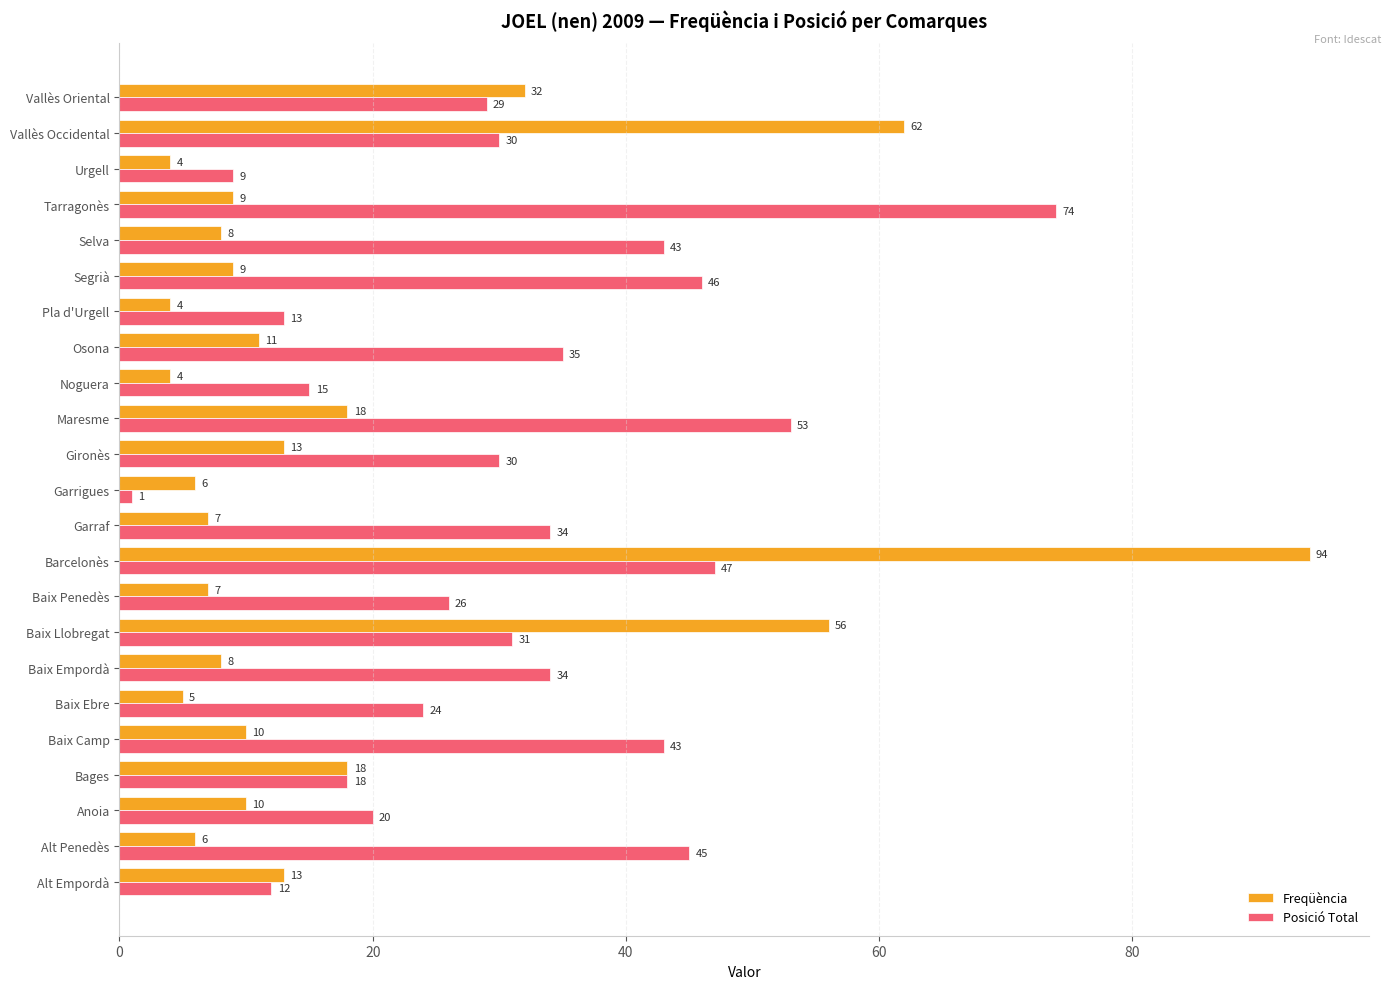

The Freqüència series shows 9 at Segrià. True or false?

True